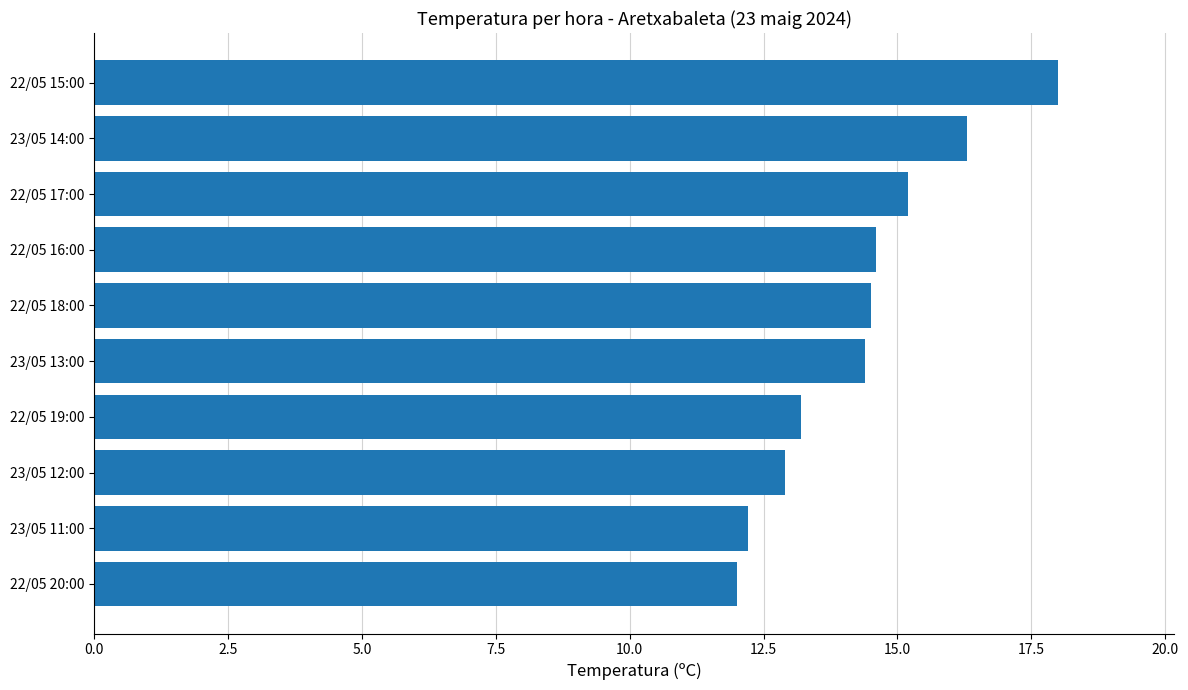

At which label is the value closest to 15?

22/05 17:00